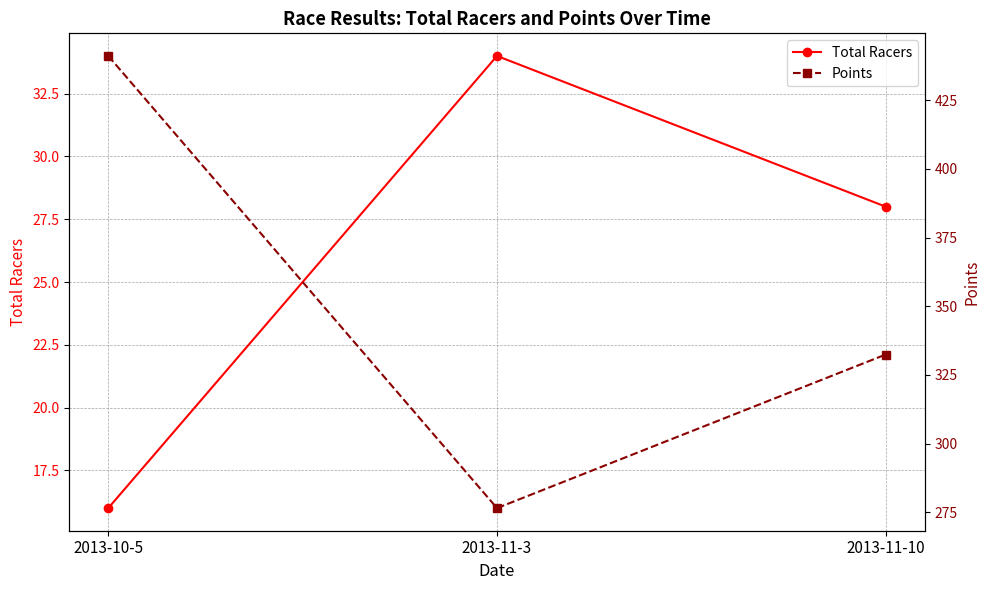

Which has a higher value, 2013-11-3 or 2013-11-10?

2013-11-3